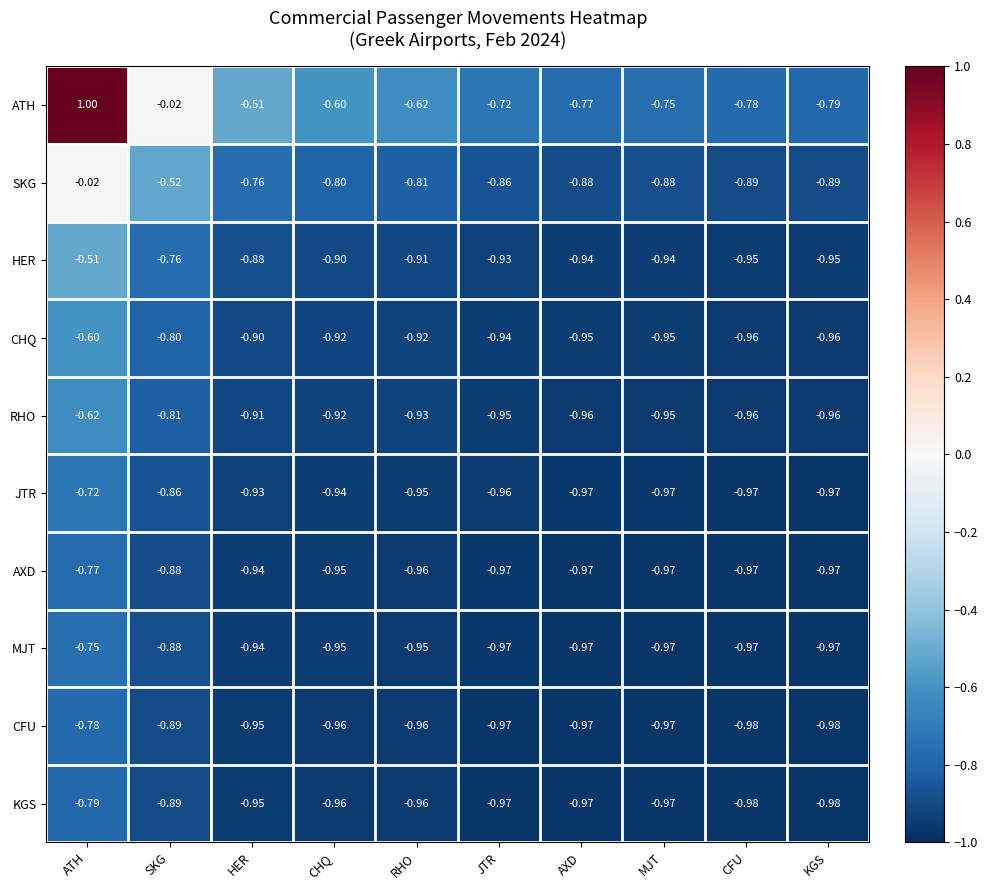

Is the value of KGS at KGS greater than the value of AXD at CHQ?

No